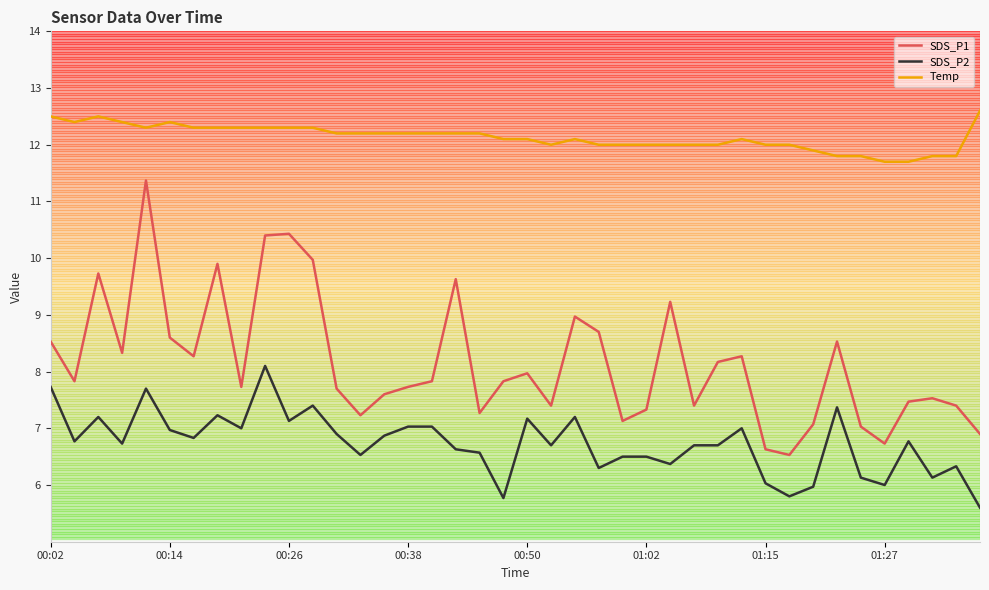

What is the difference between the maximum and minimum values in the Temp series?

0.9